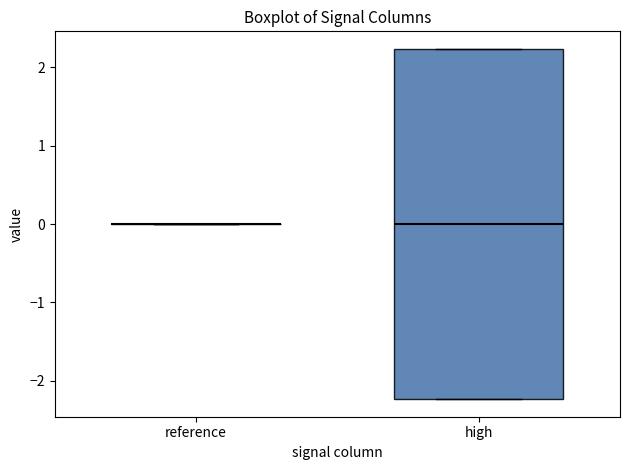

Reading left to right, transcribe this box plot: for each box, give where its median line is, the range the box spans, and where its two whiskers end, as read against the y-axis. The values are not printed on the chart, so give them approximately, as read against the axis.

reference: box collapsed to a line at 0.0, whiskers 0.0 to 0.0
high: median 0.0, box -2.2 to 2.2, whiskers -2.2 to 2.2